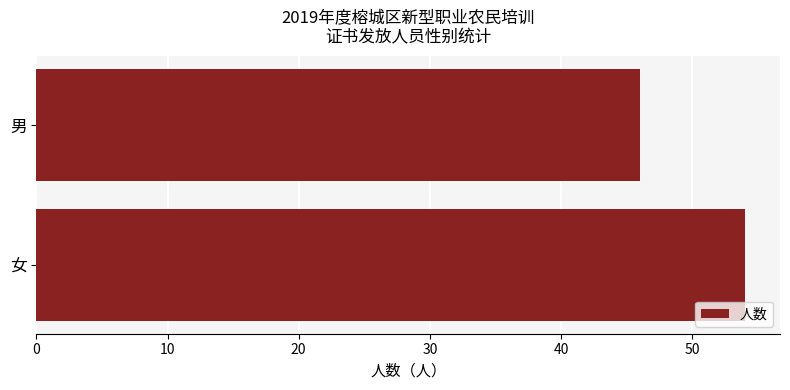

Are the bars horizontal?

Yes